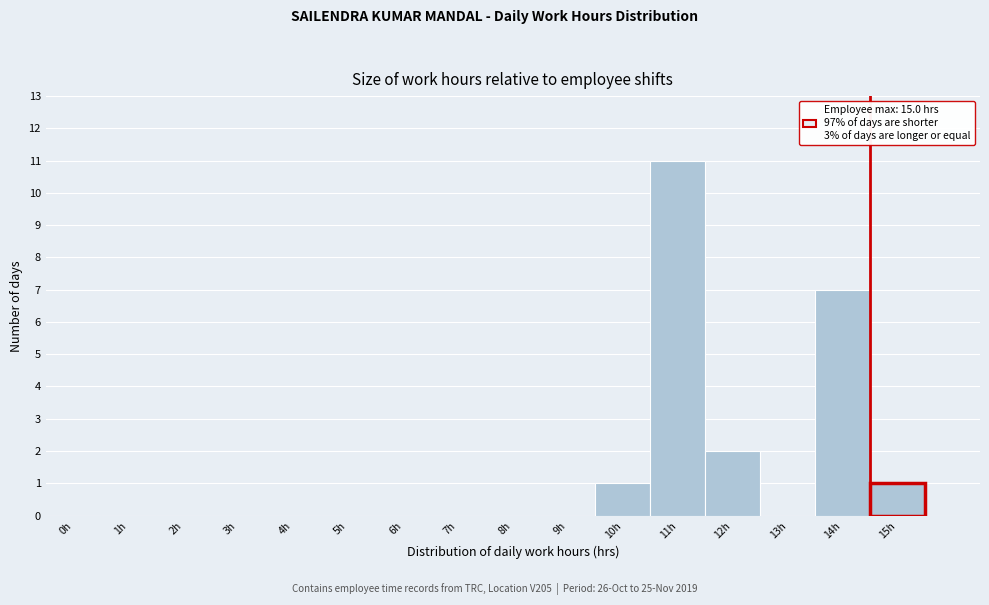

Reading left to right, extract all data points from this chart.

0h=0	1h=0	2h=0	3h=0	4h=0	5h=0	6h=0	7h=0	8h=0	9h=0	10h=1	11h=11	12h=2	13h=0	14h=7	15h=1